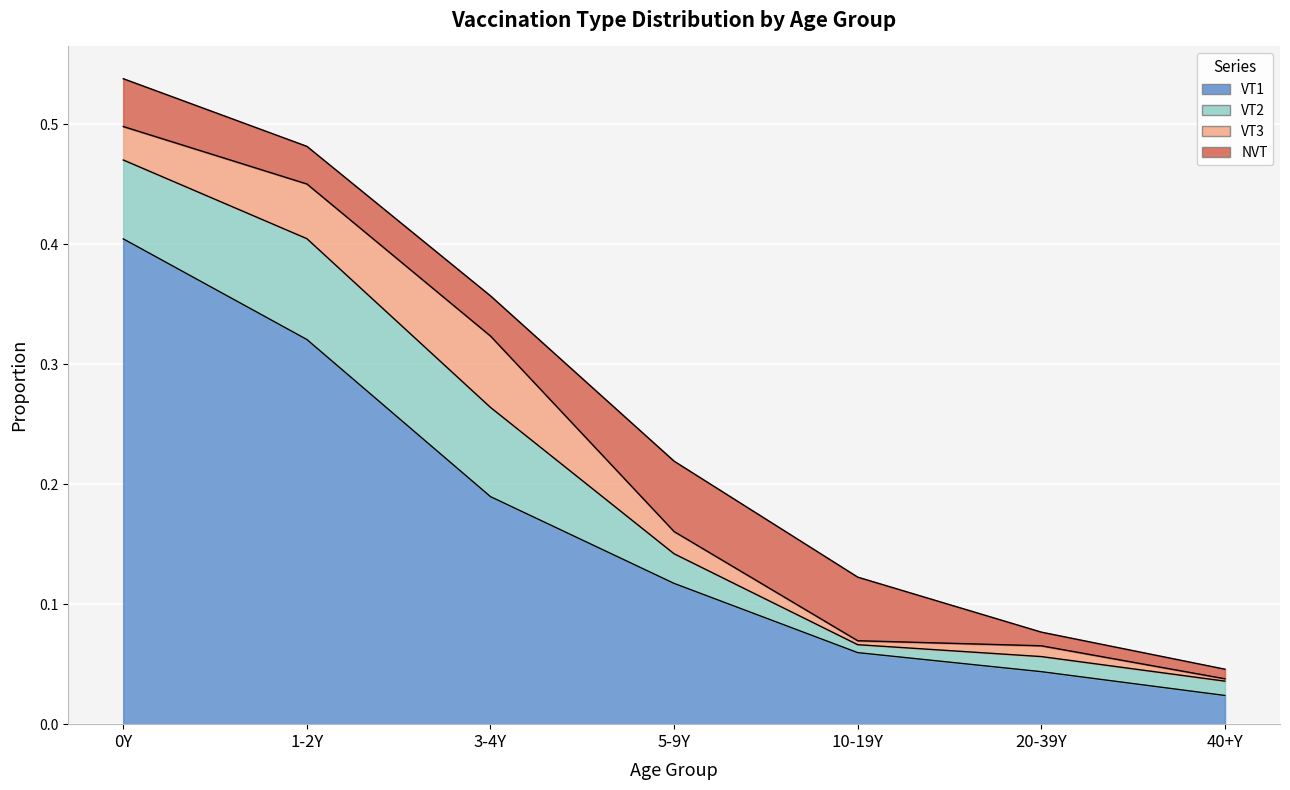

True or false: VT1 has more than 0 interior local peaks.

False